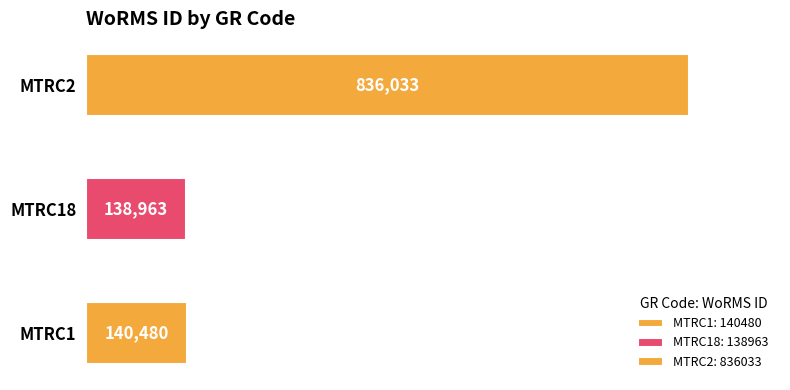

What is the greatest value displayed?

836033